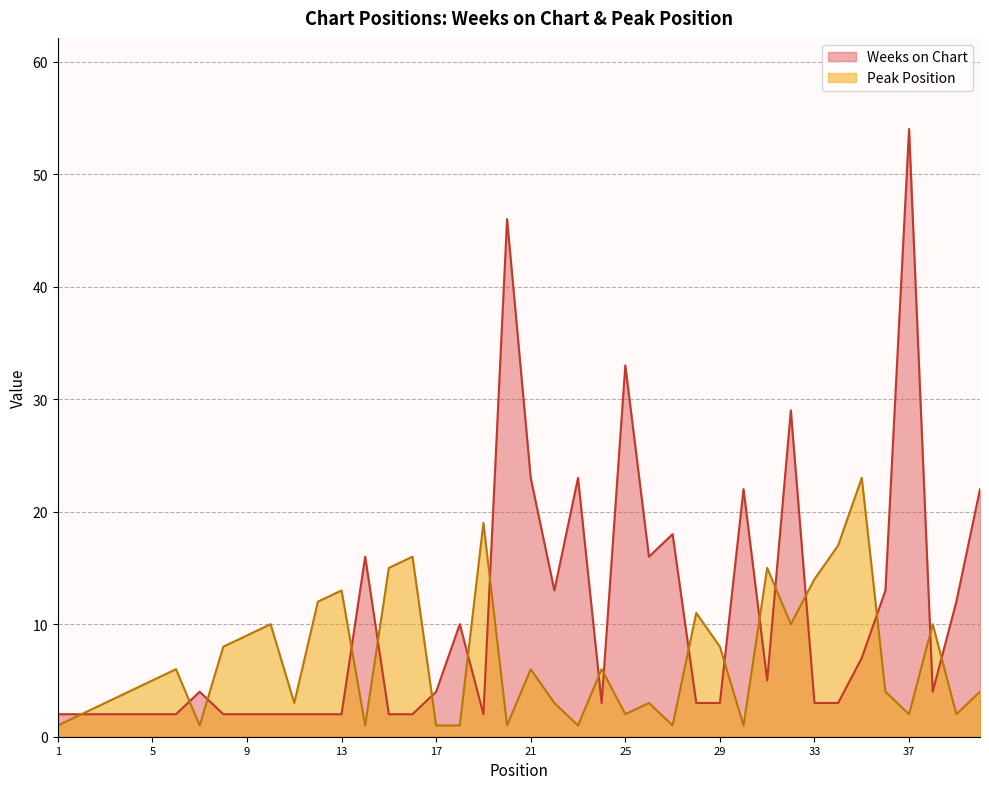

Does the chart display data point markers on the line(s)?

No